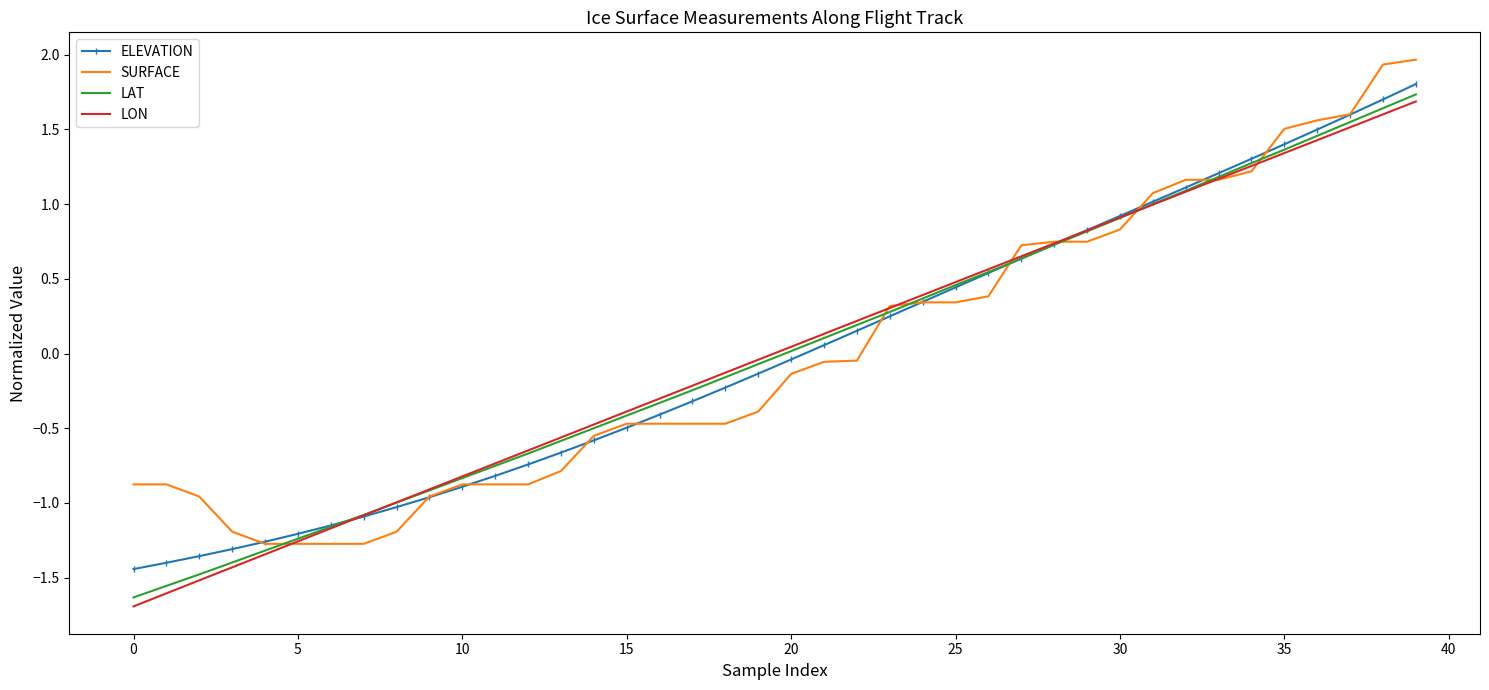

What is the smallest value displayed?

-1.7